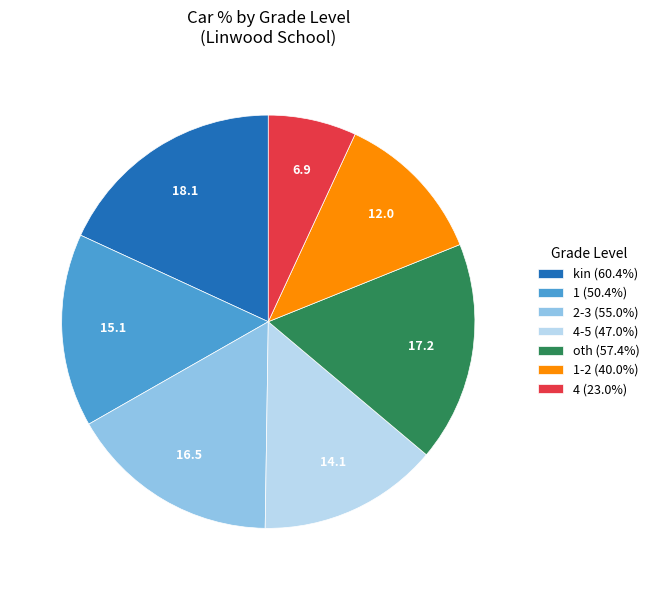

Does any single category account for the majority?

No